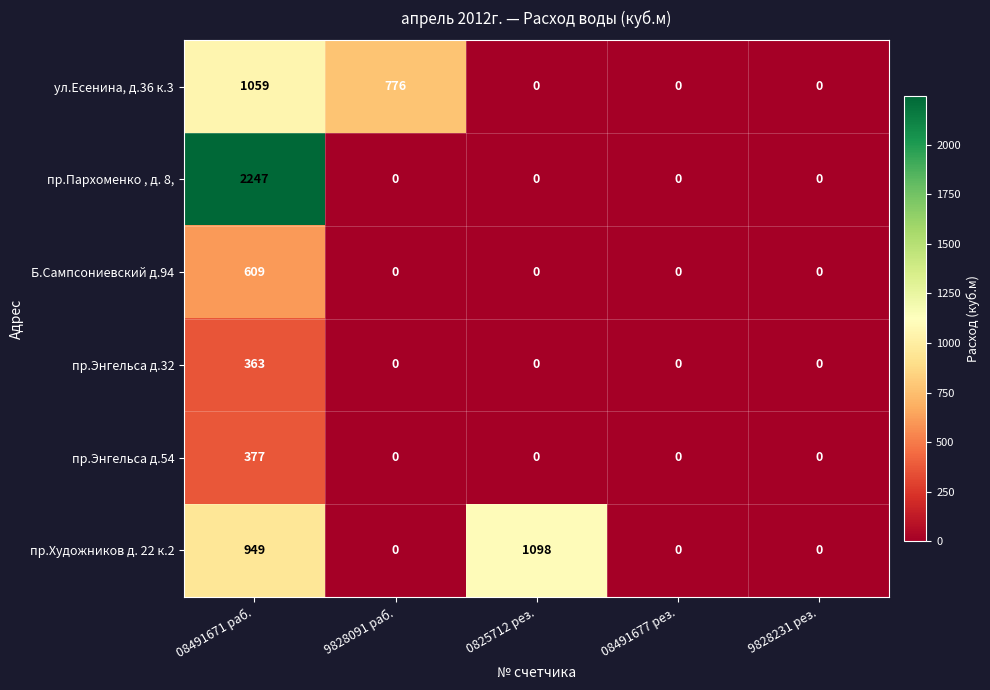

Rank the series at 08491671 раб. from lowest to highest value.

пр.Энгельса д.32, пр.Энгельса д.54, Б.Сампсониевский д.94, пр.Художников д. 22 к.2, ул.Есенина, д.36 к.3, пр.Пархоменко , д. 8,